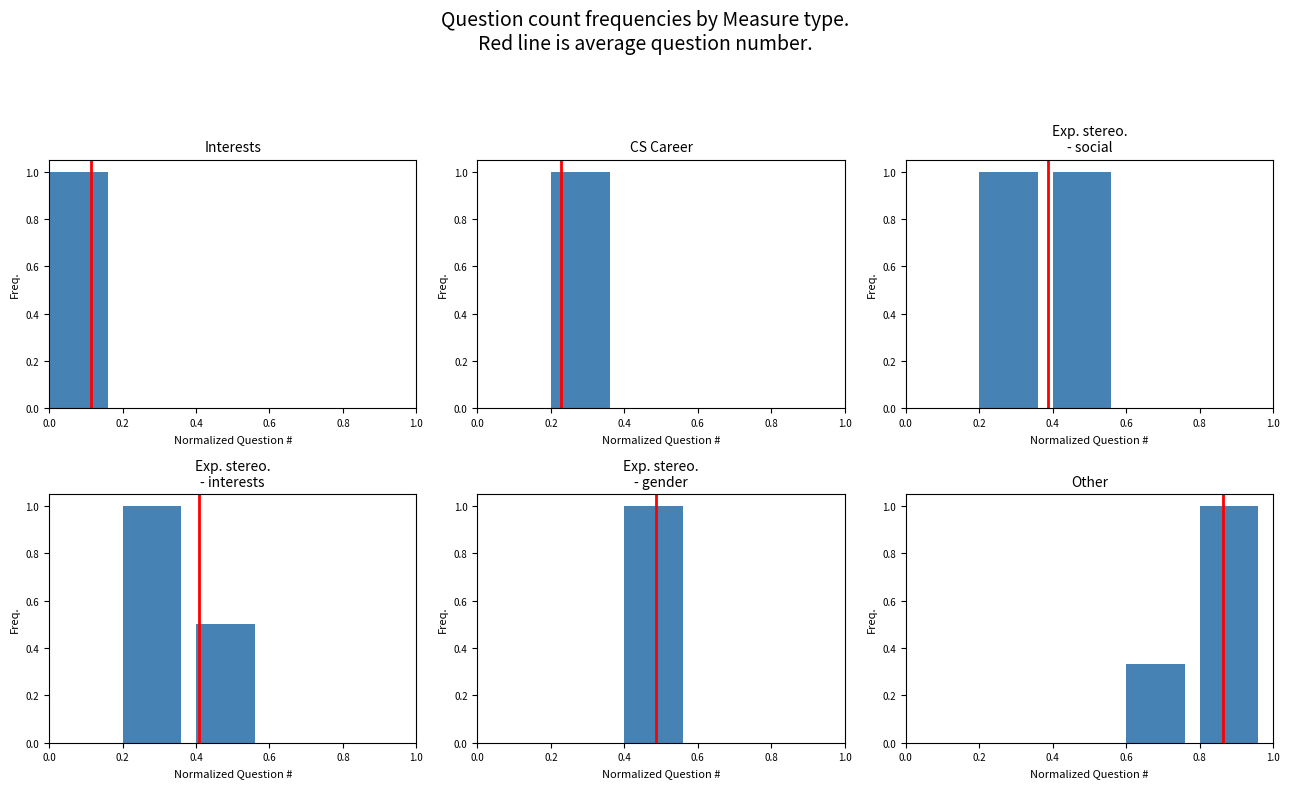

Read the Exp. stereo.
- interests value at 0.2.

1.0